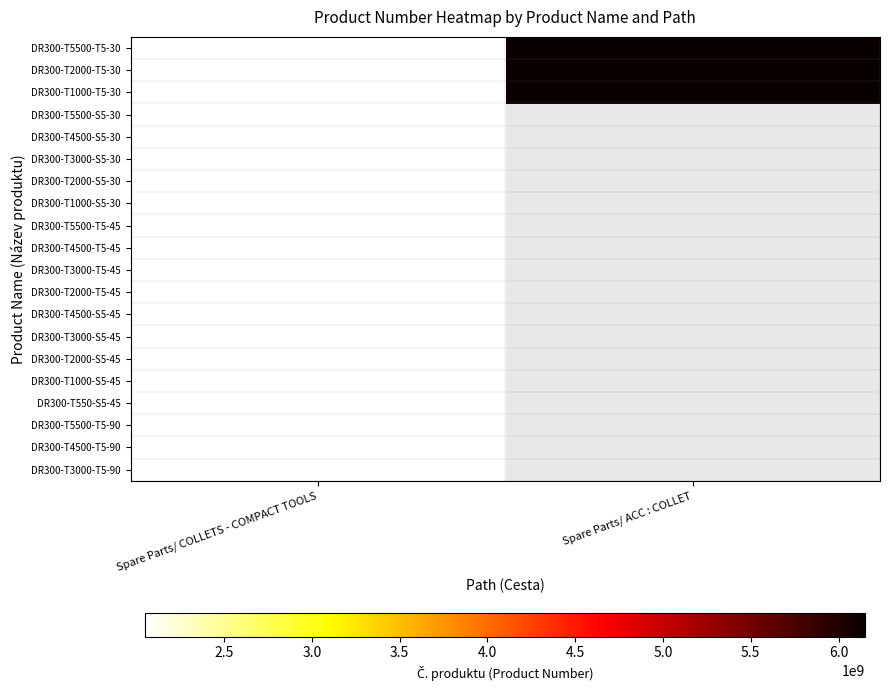

At Spare Parts/ COLLETS - COMPACT TOOLS, list the series in order from largest to smallest.

DR300-T5500-T5-45, DR300-T4500-S5-45, DR300-T4500-T5-45, DR300-T3000-S5-45, DR300-T3000-T5-45, DR300-T2000-S5-45, DR300-T2000-T5-45, DR300-T1000-S5-45, DR300-T550-S5-45, DR300-T5500-T5-90, DR300-T4500-T5-90, DR300-T3000-T5-90, DR300-T5500-S5-30, DR300-T5500-T5-30, DR300-T4500-S5-30, DR300-T3000-S5-30, DR300-T2000-S5-30, DR300-T2000-T5-30, DR300-T1000-S5-30, DR300-T1000-T5-30